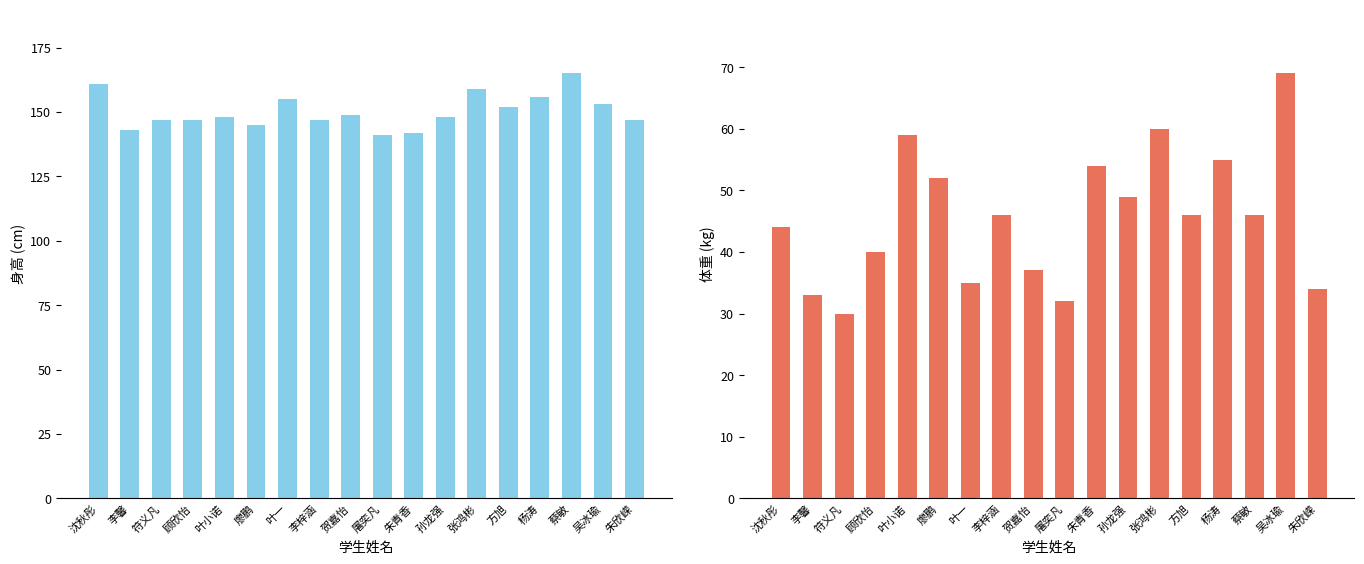

Which has a higher value, 方旭 or 叶一?

叶一